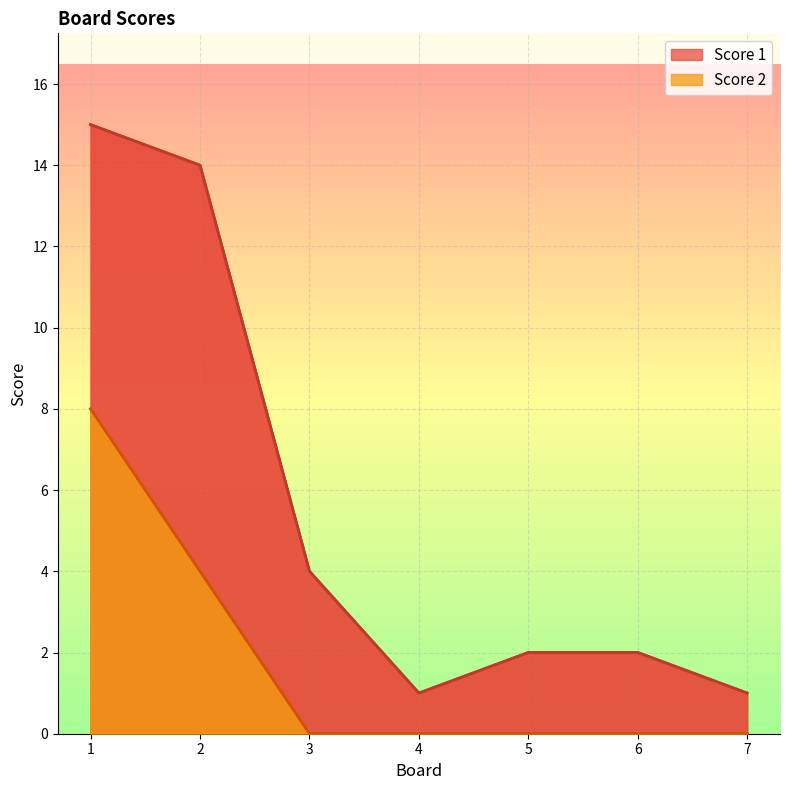

At 7, list the series in order from largest to smallest.

Score 1, Score 2